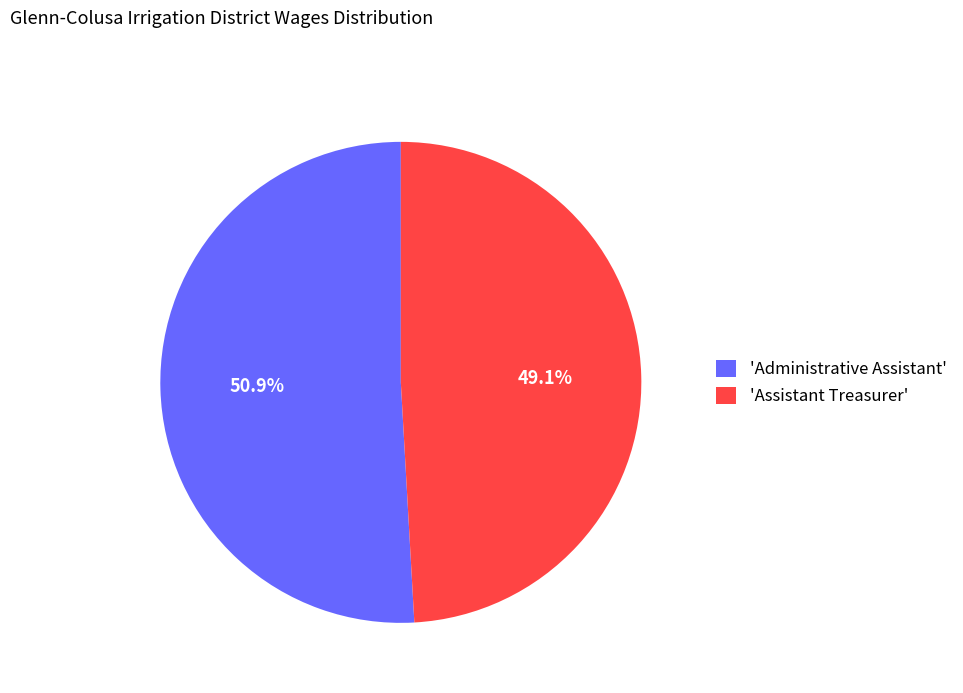

Count the number of slices in the pie.

2